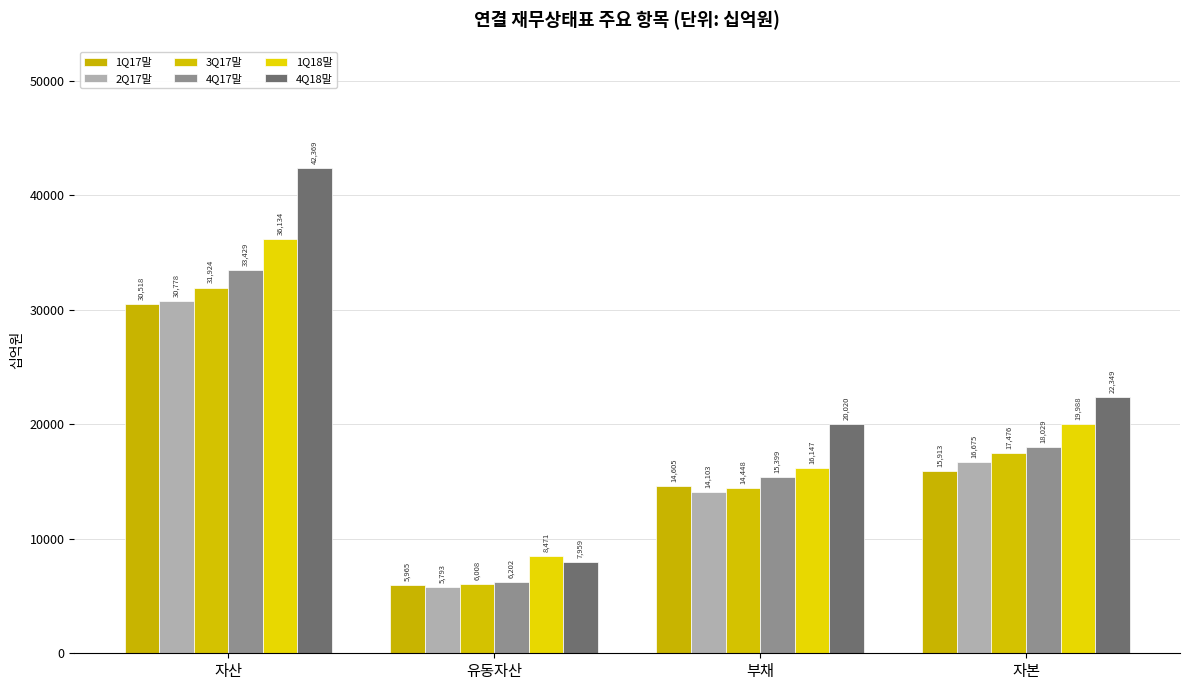

Is the value of 2Q17말 at 유동자산 greater than the value of 4Q17말 at 유동자산?

No